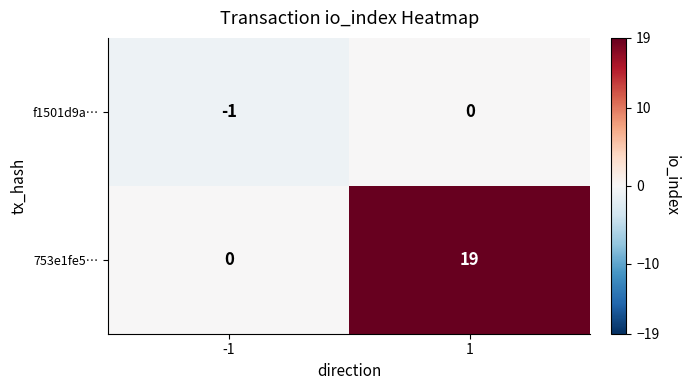

Reading right to left, transcribe all the data shown in this chart.

f1501d9a…: 1=0	-1=-1
753e1fe5…: 1=19	-1=0